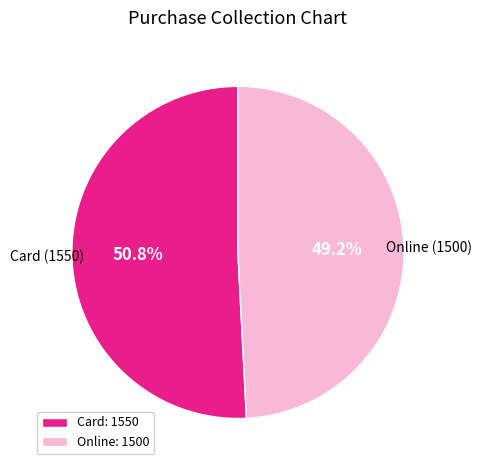

Does Card account for over 50% of the chart?

Yes